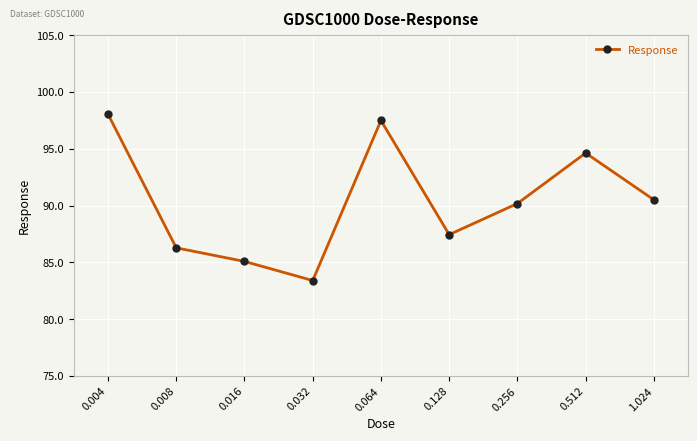

What is the greatest value displayed?

98.0